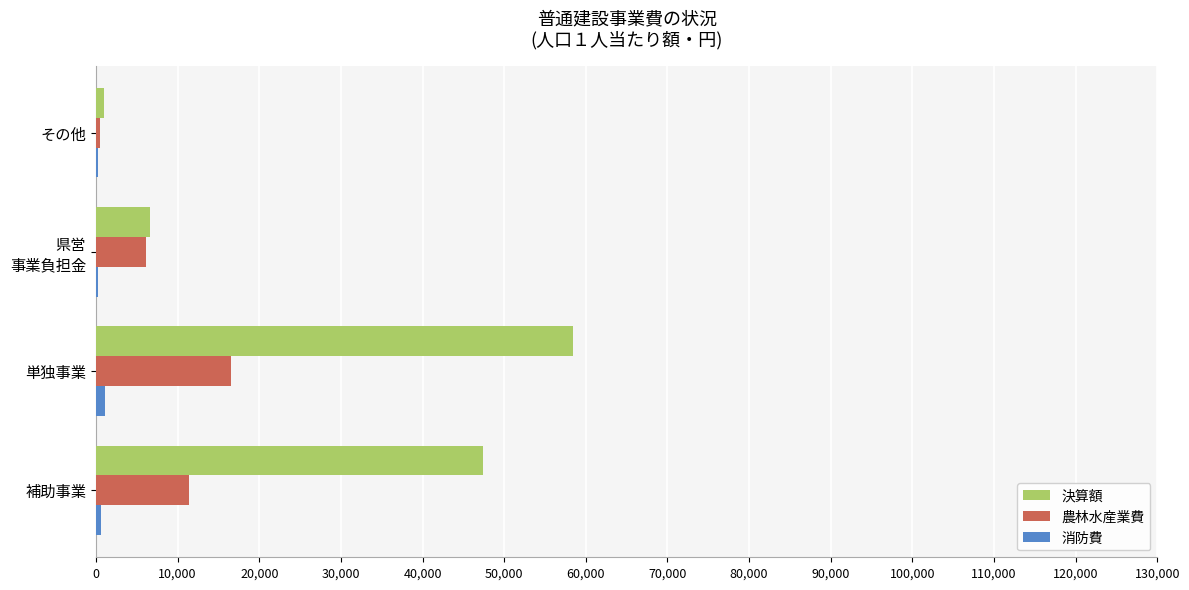

What is the greatest value displayed?

58451